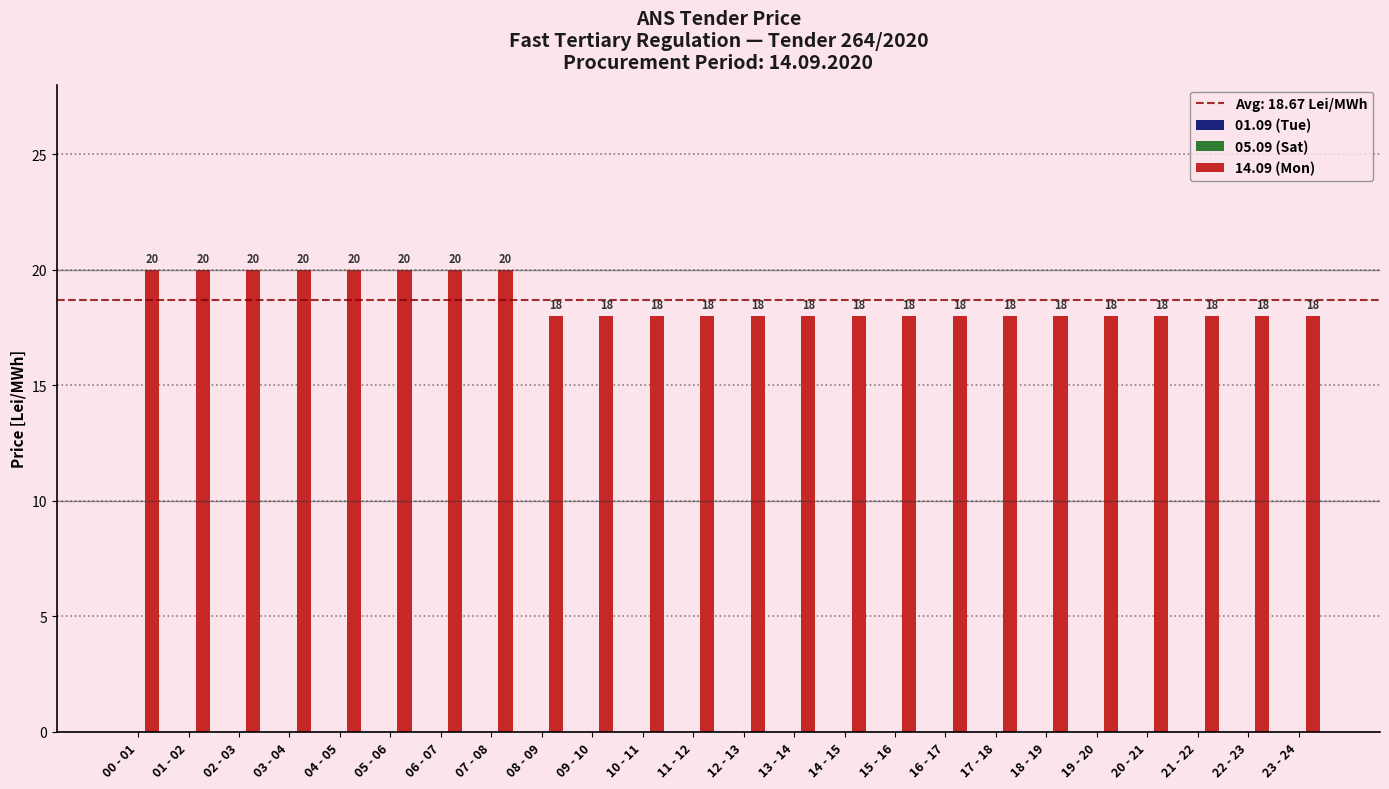

Count the values in the range 18 to 20.

24